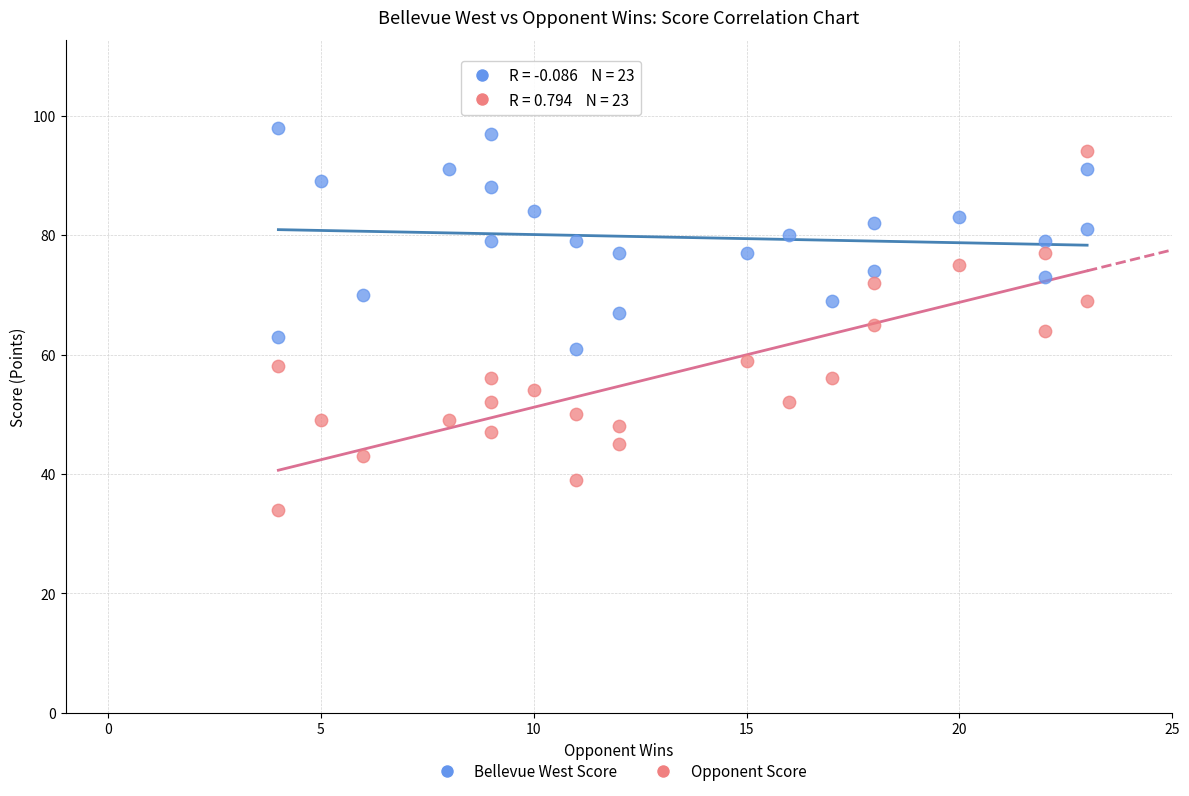

Which series contains the highest Y value?

Bellevue West Score